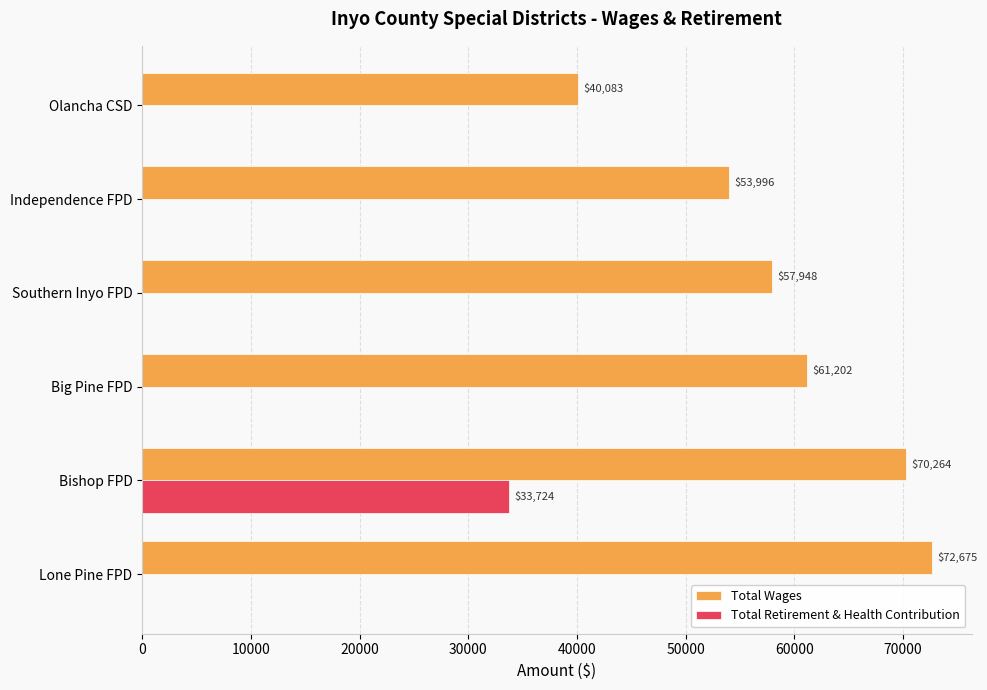

At which category is the sum across all series the highest?

Bishop FPD